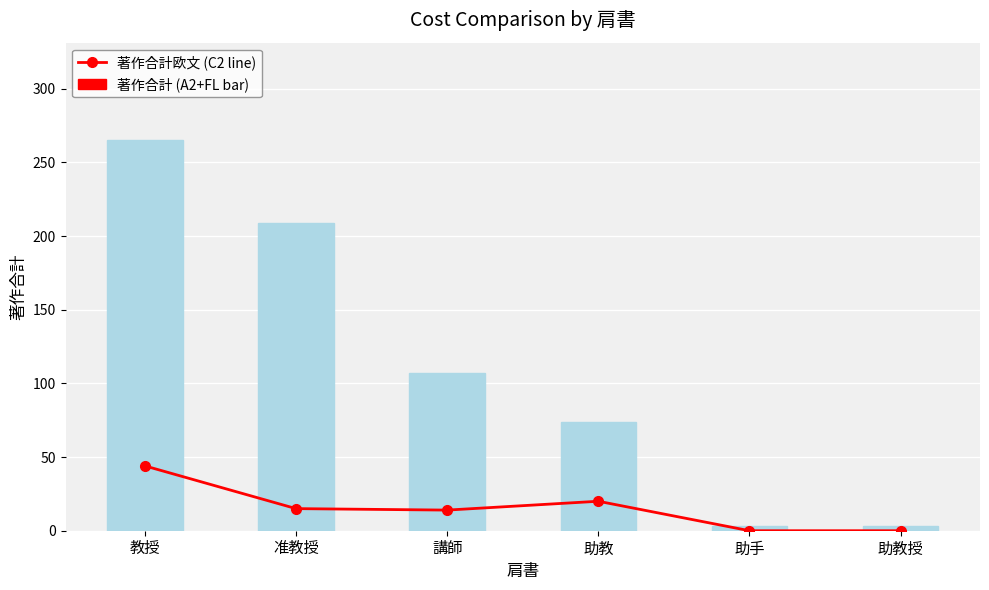

Reading left to right, extract all data points from this chart.

著作合計欧文 (C2 line): 教授=44	准教授=15	講師=14	助教=20	助手=0	助教授=0
著作合計 (A2+FL bar): 教授=265	准教授=209	講師=107	助教=74	助手=3	助教授=3